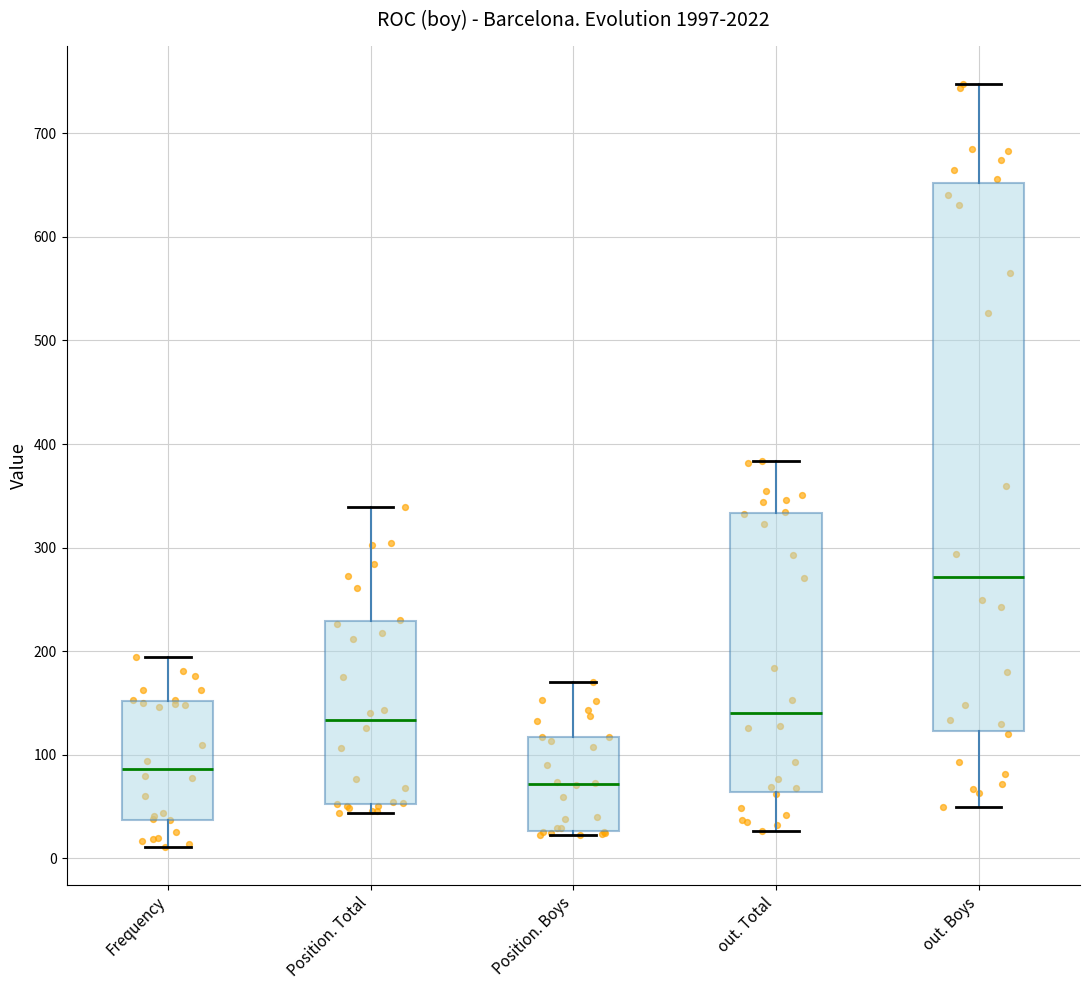

Which box has the lowest median line?

Position. Boys